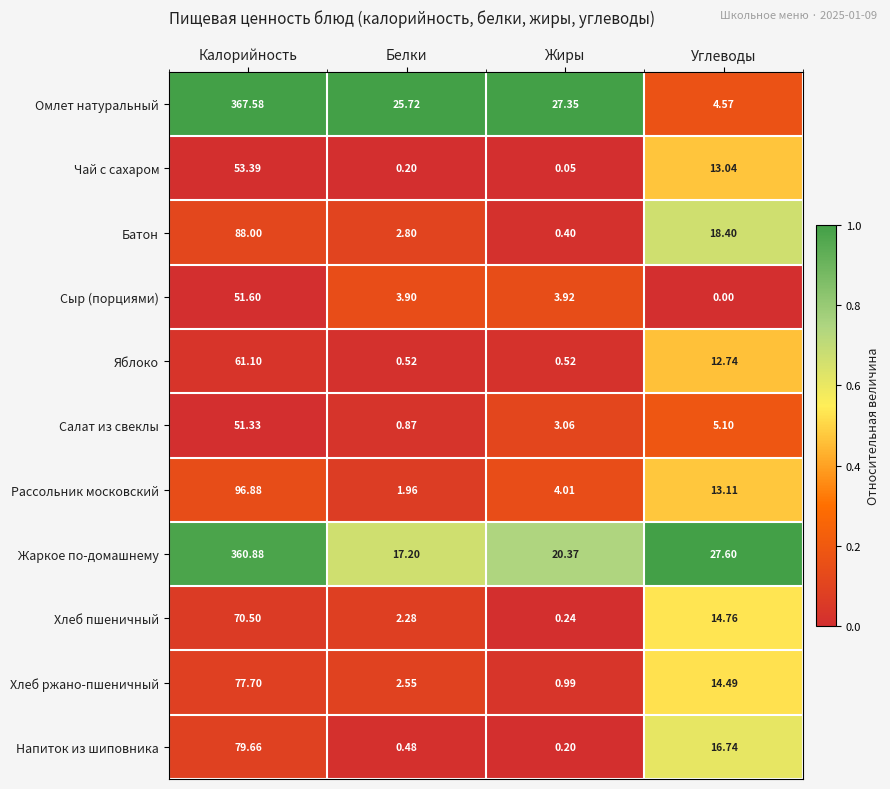

Which category has the highest value in the Батон series?

Калорийность